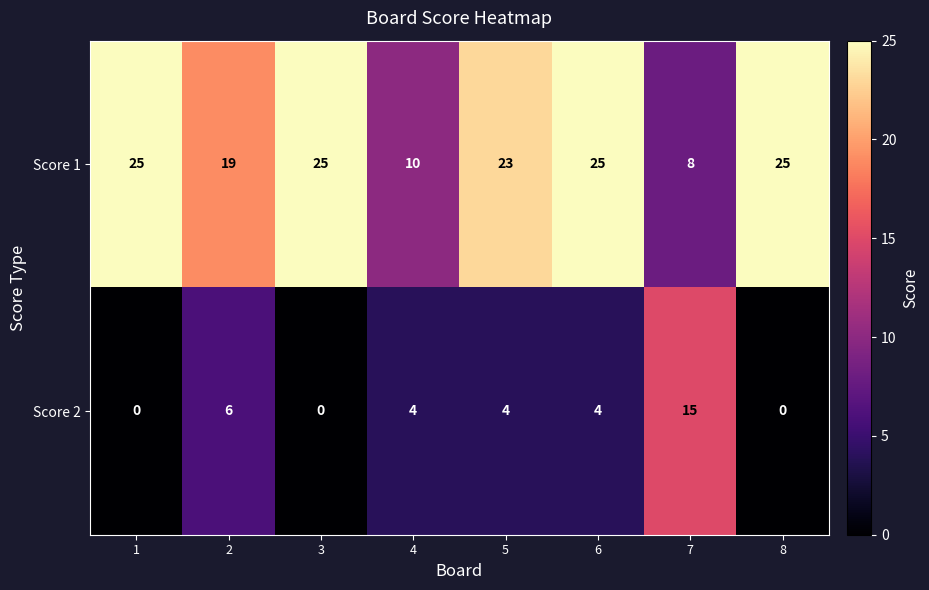

What is the difference between the highest and lowest values at 2?

13